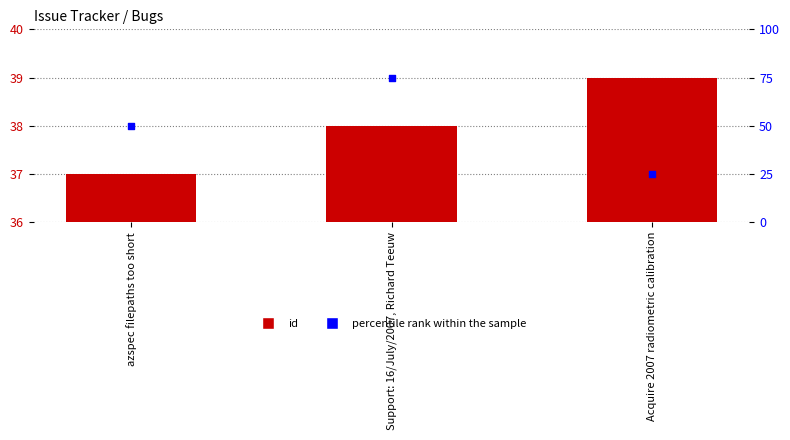

Which series contains the highest Y value?

percentile rank within the sample